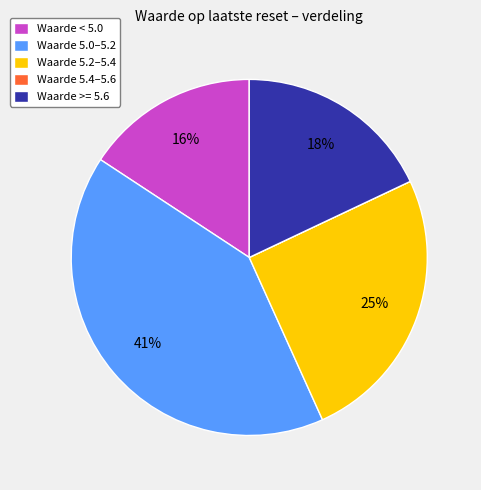

To the nearest percent, what is the difference between the largest and smallest slice percentages?

41%